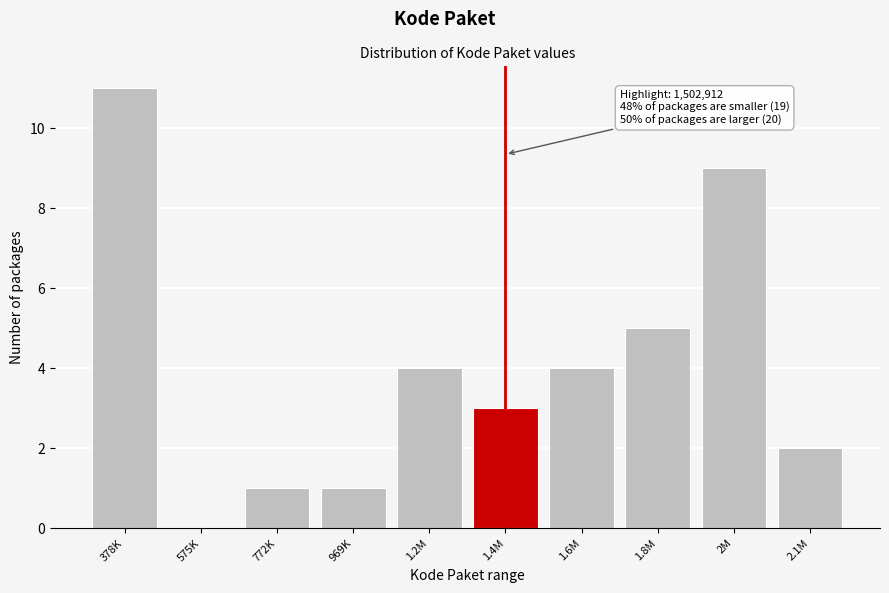

Reading left to right, list all the values displayed in this chart.

378K=11	575K=0	772K=1	969K=1	1.2M=4	1.4M=3	1.6M=4	1.8M=5	2M=9	2.1M=2